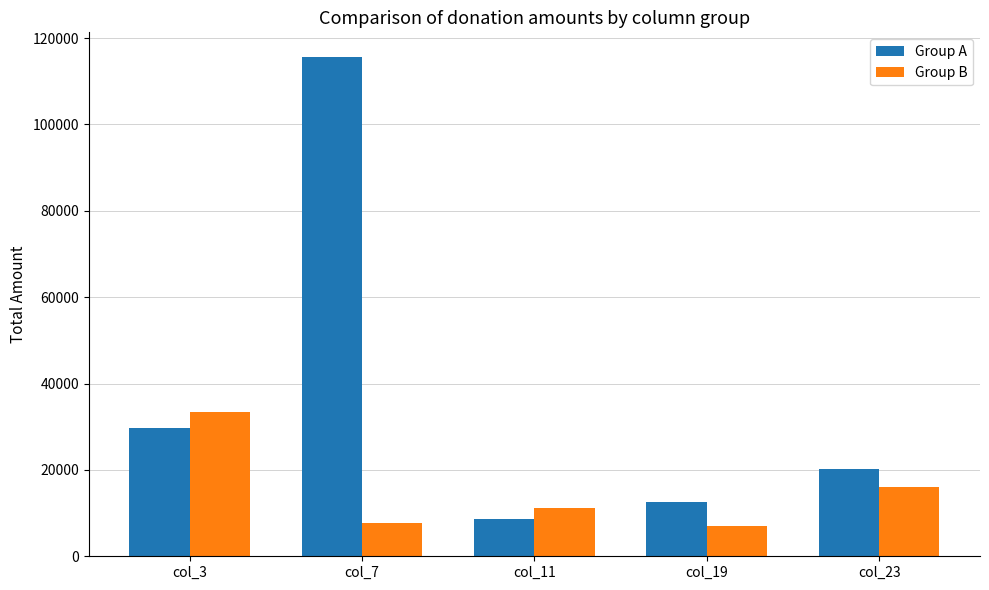

What is the sum of all Group A values?

186620